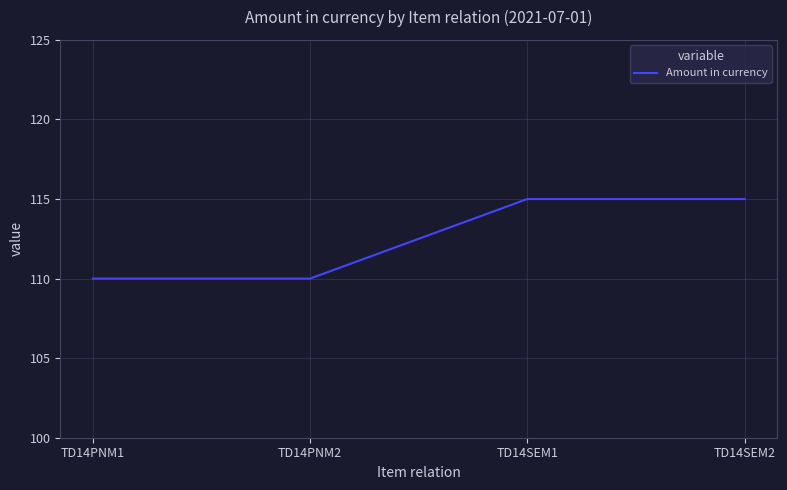

What is the difference between the maximum and second lowest values?

5